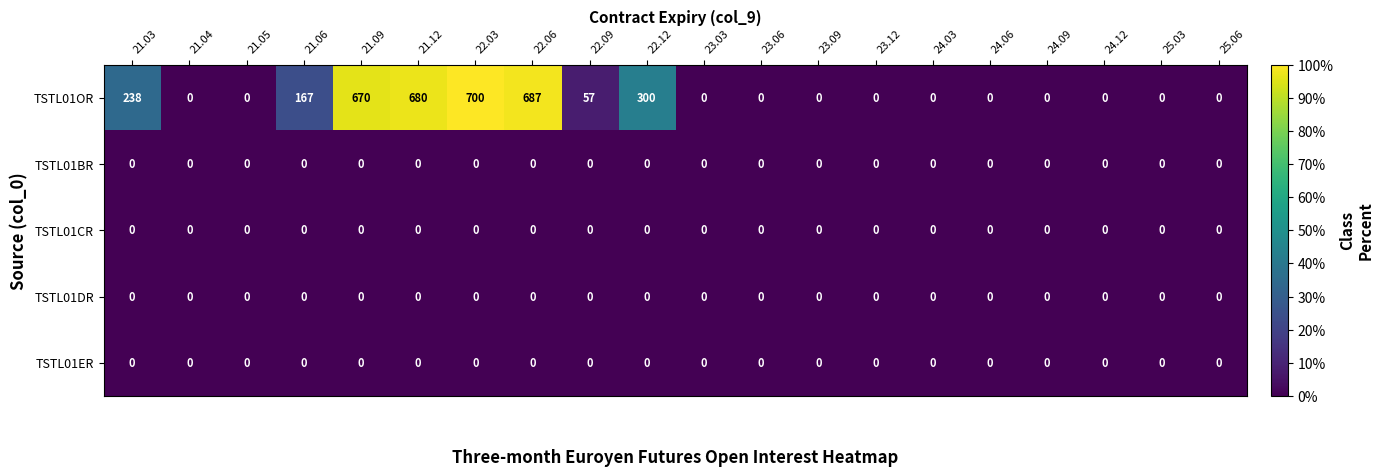

Which series changed the most between 22.09 and 25.06?

TSTL01OR